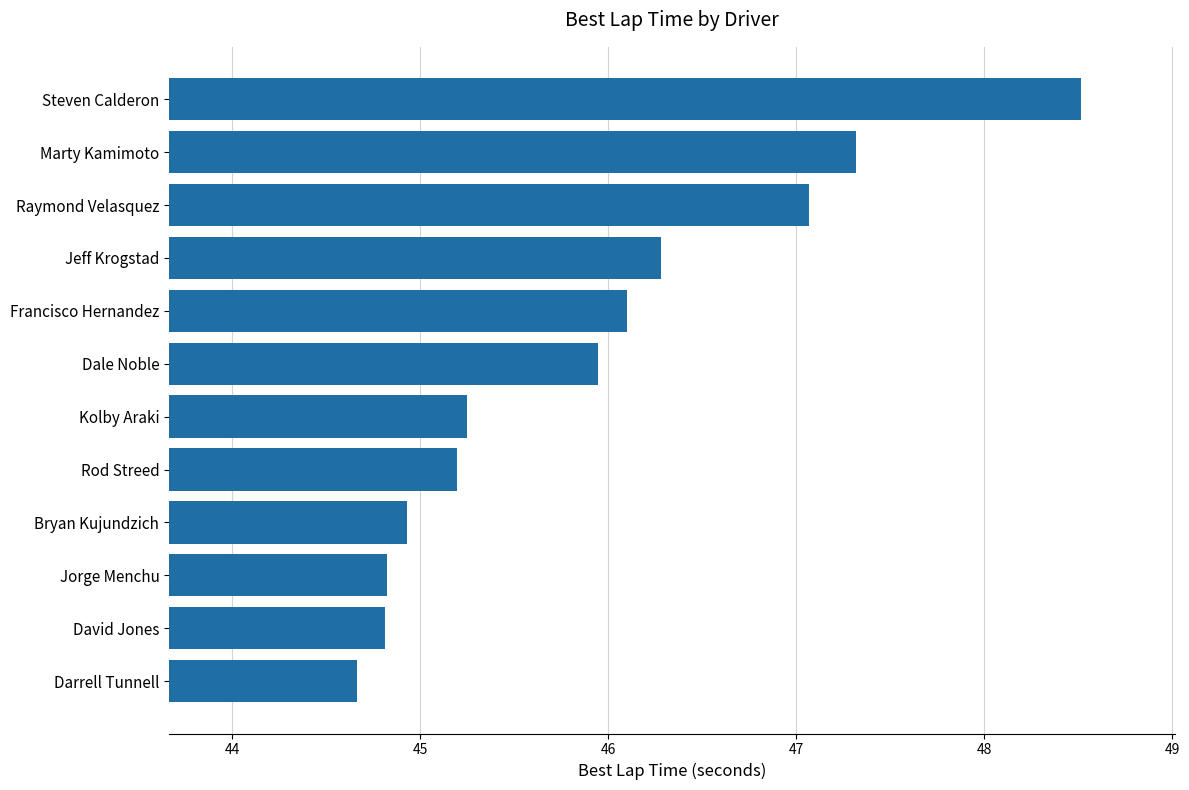

Which label corresponds to the smallest value in the chart?

Darrell Tunnell